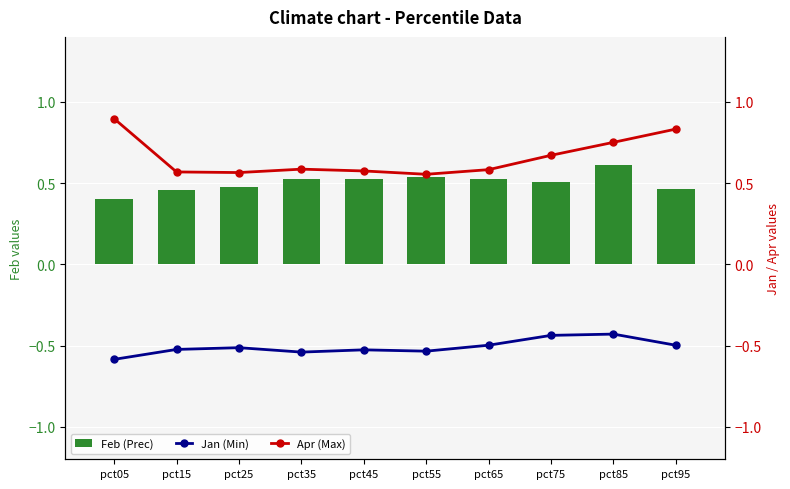

What is the average value of the Jan (Min) series?

-0.5